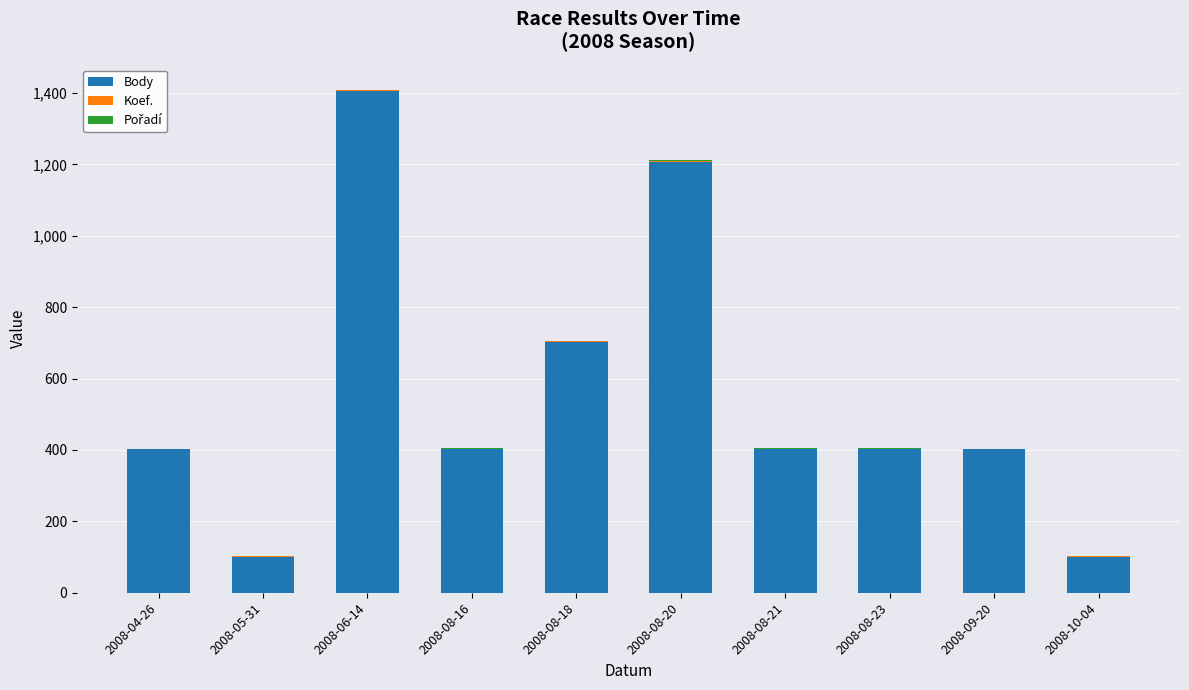

At which category is the sum across all series the highest?

2008-06-14